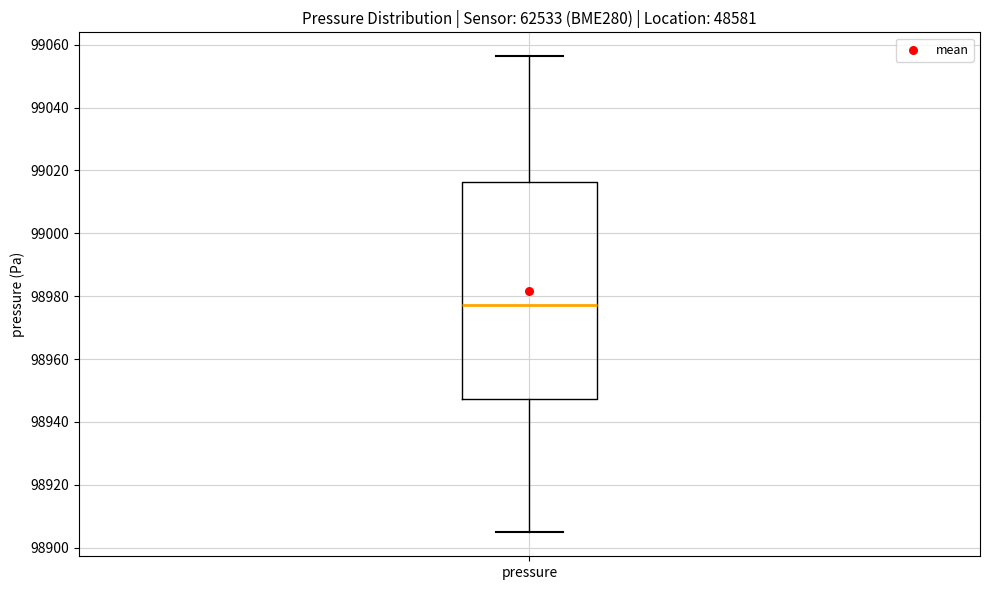

Where does the median line of the box for pressure sit on the y-axis? The values are not printed on the chart, so give them approximately, as read against the axis.

98978